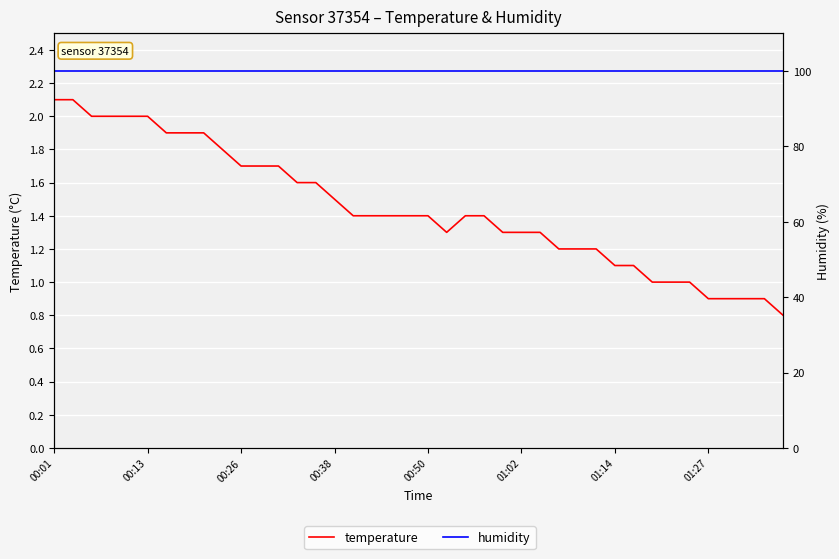

Which series changed the most between 8 and 21?

temperature